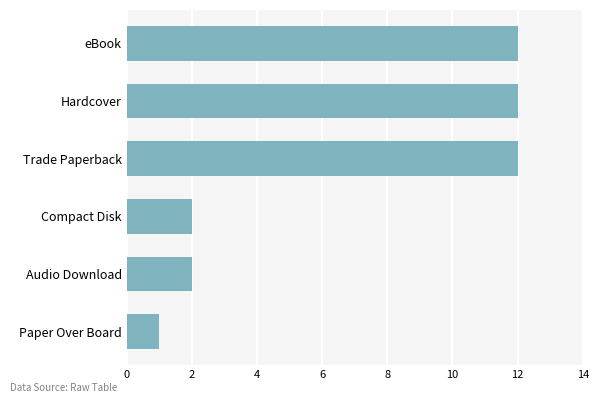

Between Compact Disk and Paper Over Board, which is larger?

Compact Disk